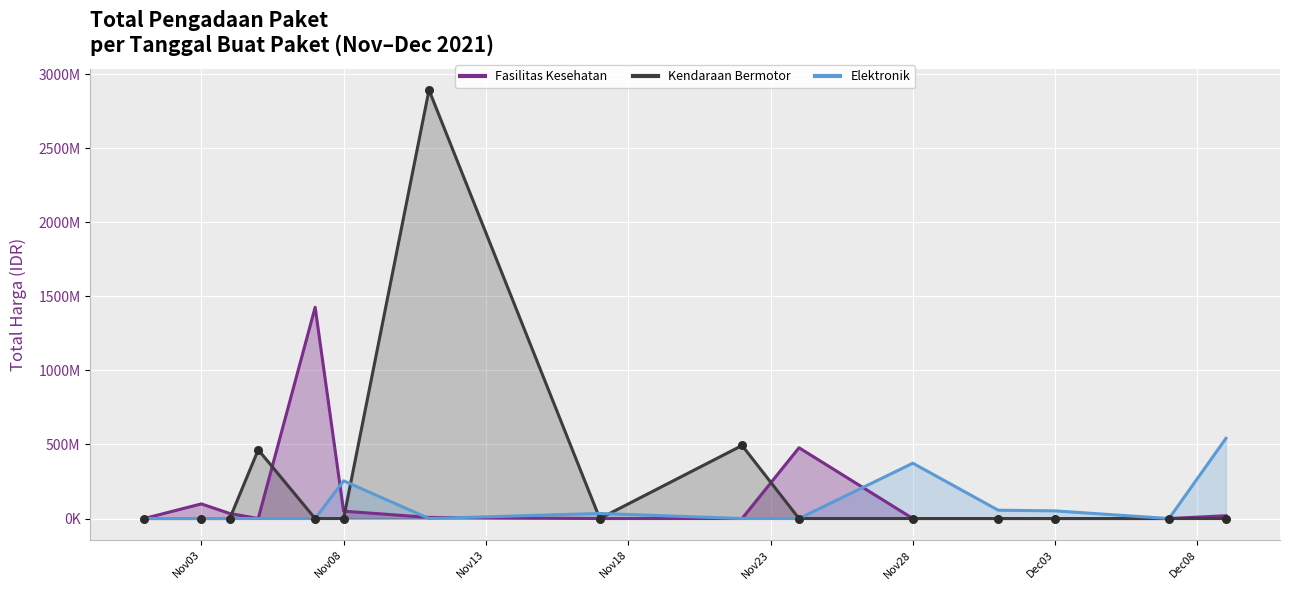

Which series has the largest Y range (max minus min)?

Total Harga (Kendaraan Bermotor)